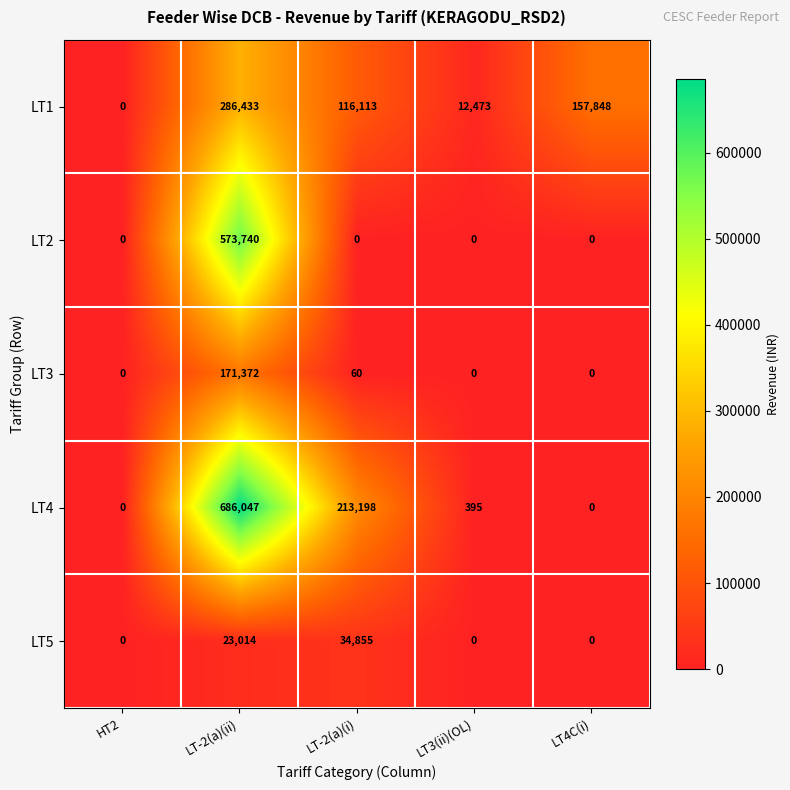

At how many categories does at least one series exceed 15723?

3